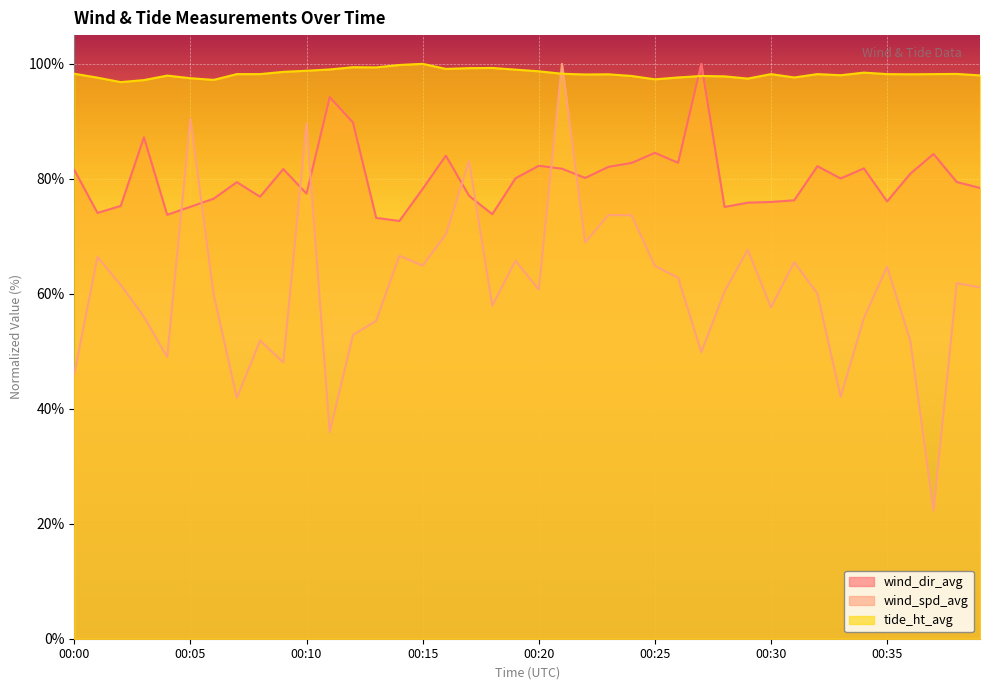

Which series ends up on top after the final intersection of wind_dir_avg and tide_ht_avg?

tide_ht_avg